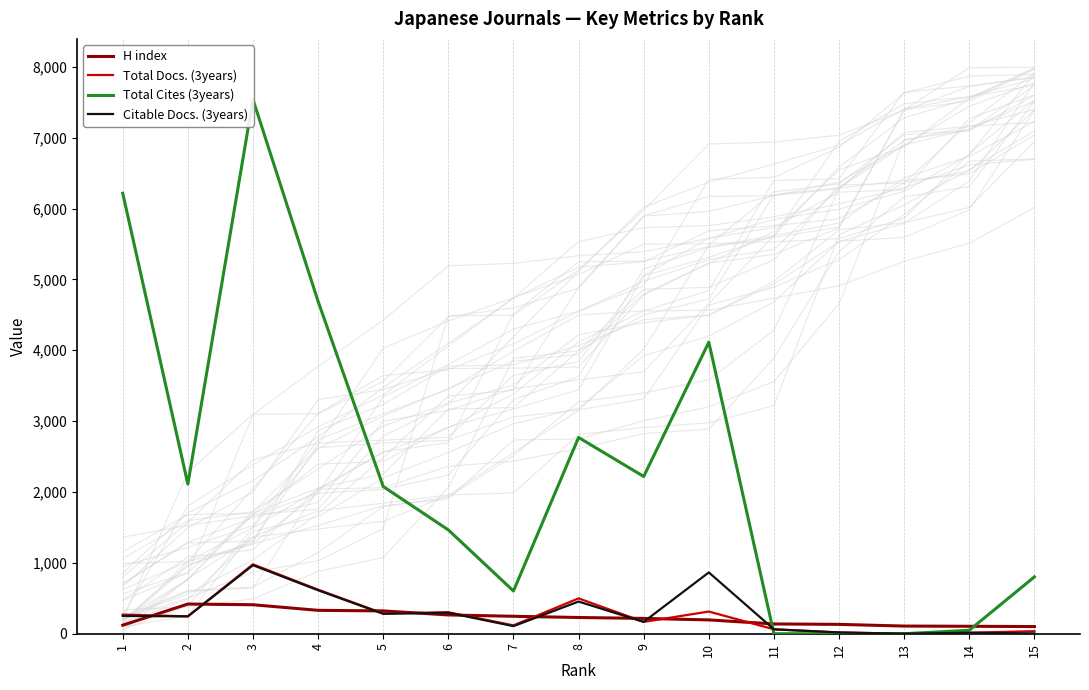

How many data points in Citable Docs. (3years) are less than 245?

7